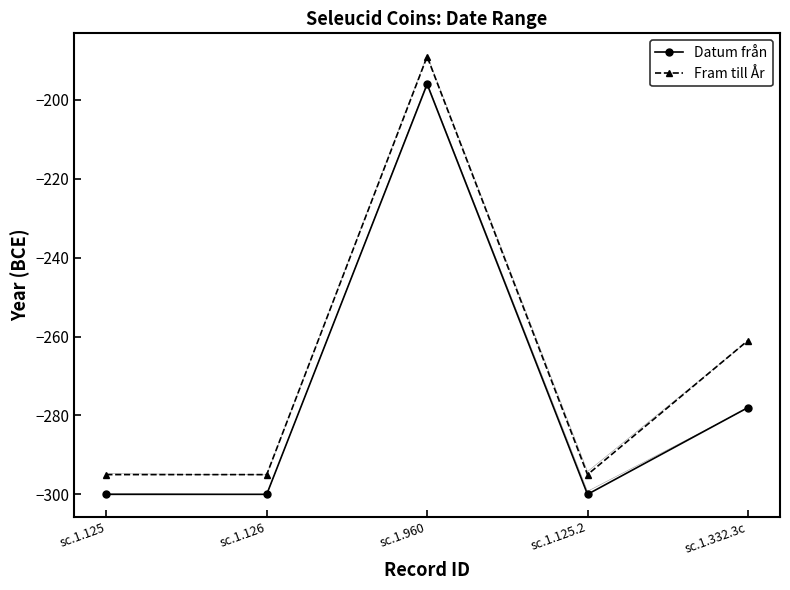

Reading left to right, transcribe all the data shown in this chart.

Datum från: sc.1.125=-300	sc.1.126=-300	sc.1.960=-196	sc.1.125.2=-300	sc.1.332.3c=-278
Fram till År: sc.1.125=-295	sc.1.126=-295	sc.1.960=-189	sc.1.125.2=-295	sc.1.332.3c=-261